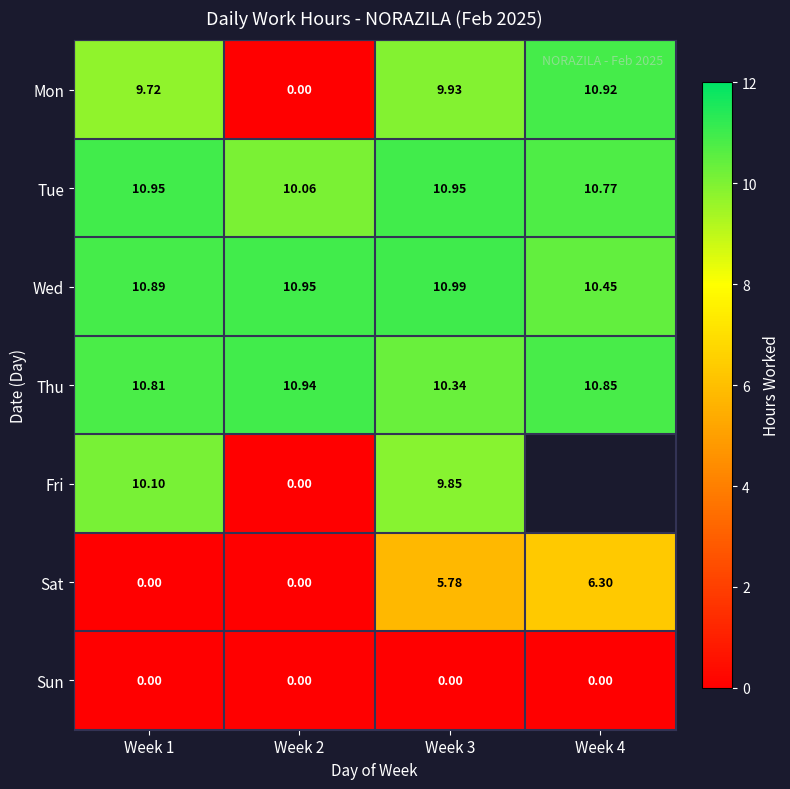

How many series are shown in this chart?

7